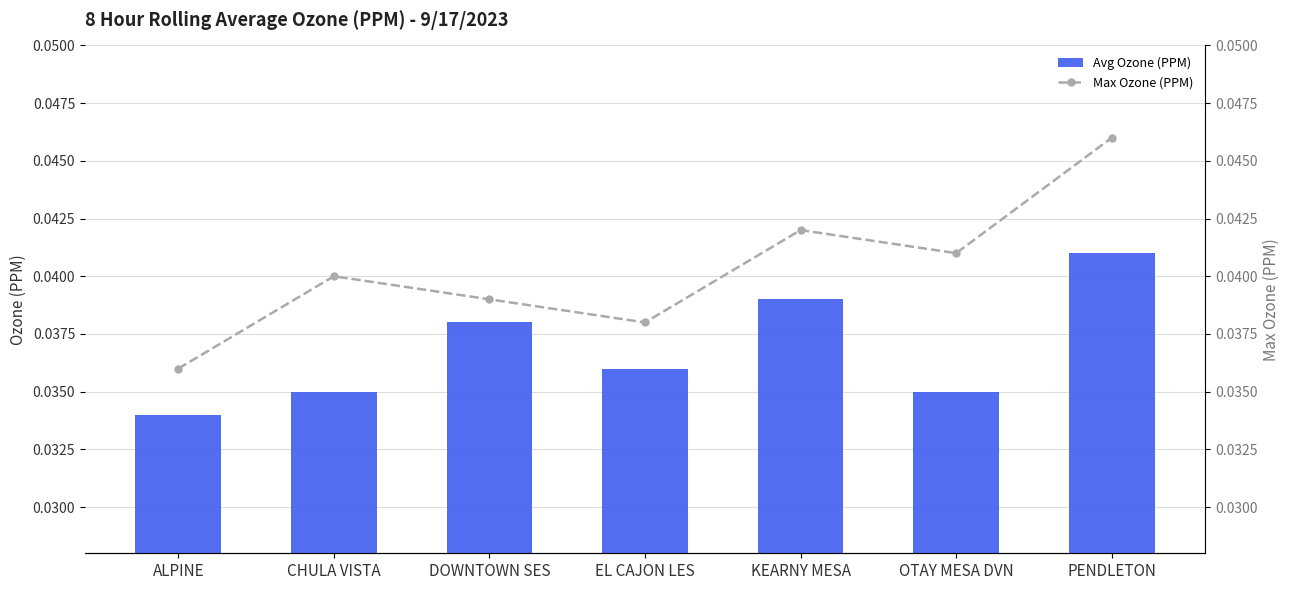

At which category does the chart reach its peak across all series?

PENDLETON